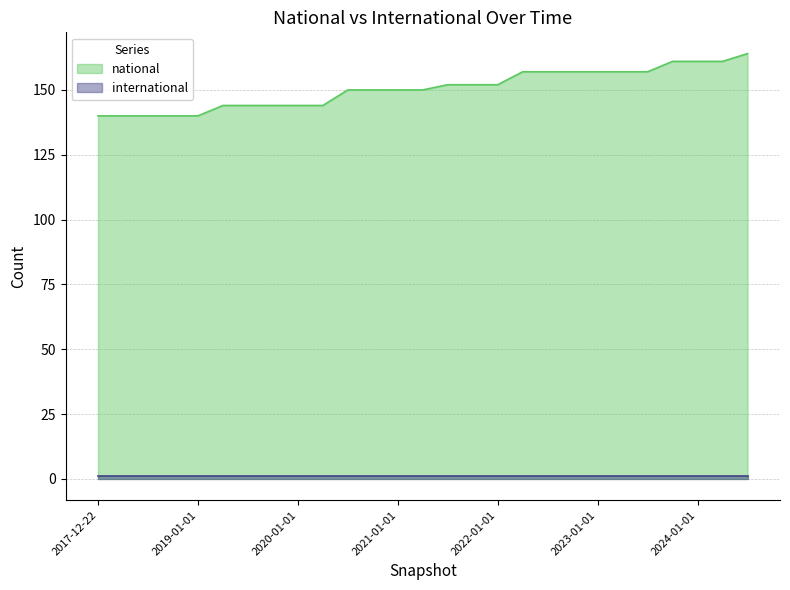

True or false: the data shows 79 at 2021-01-01.

False